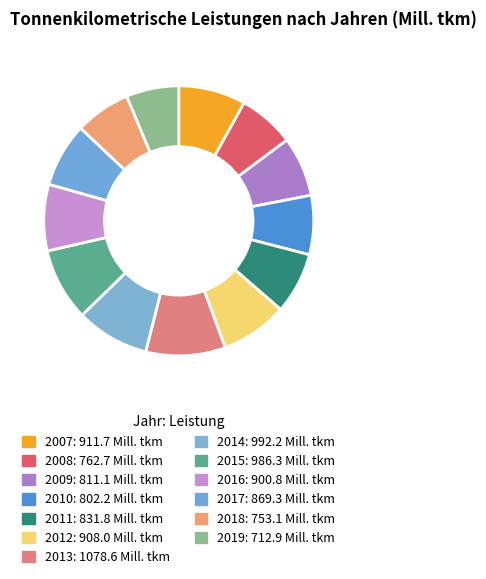

What is the ratio of the value at 2016 to the value at 2014?

0.9